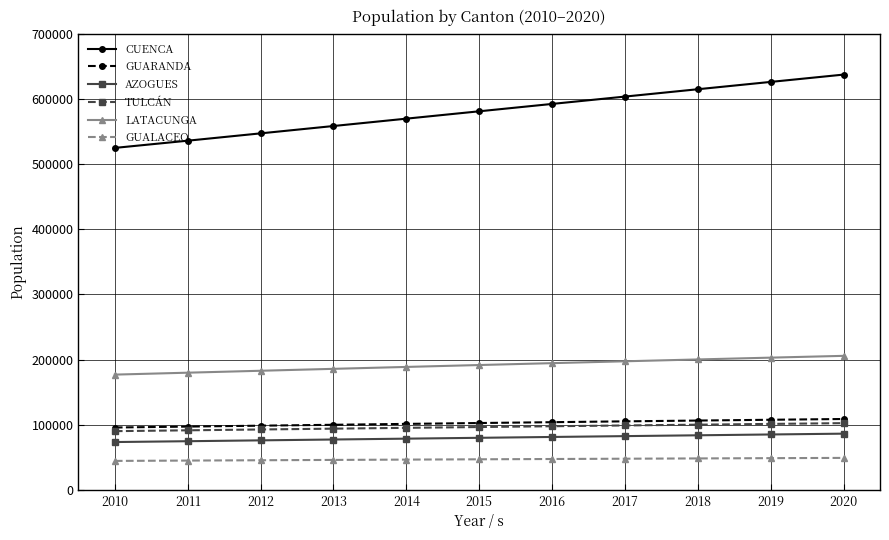

What is the total value across all series at 2019?

1171209